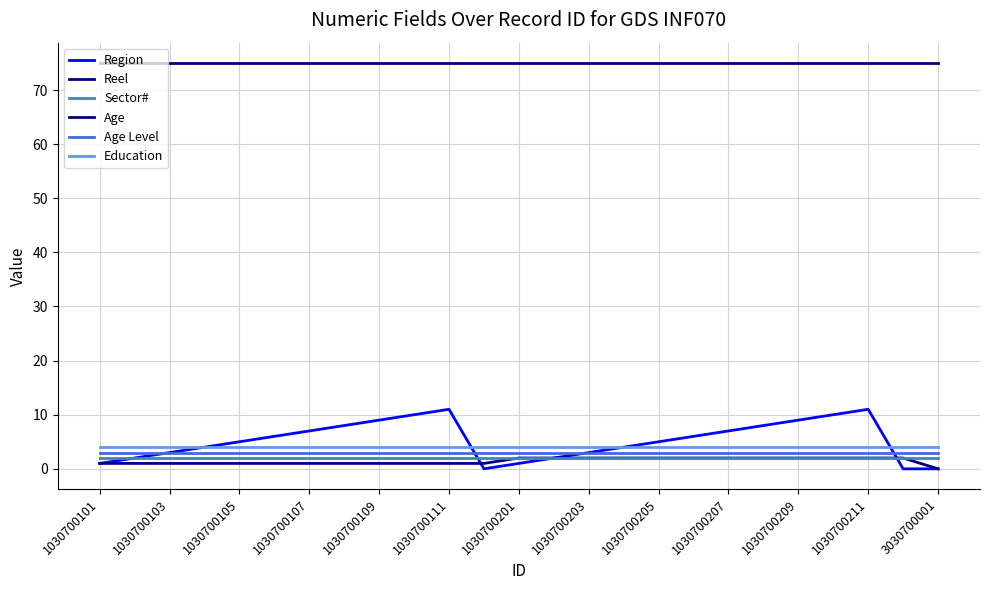

True or false: Age Level and Region intersect in this chart.

True